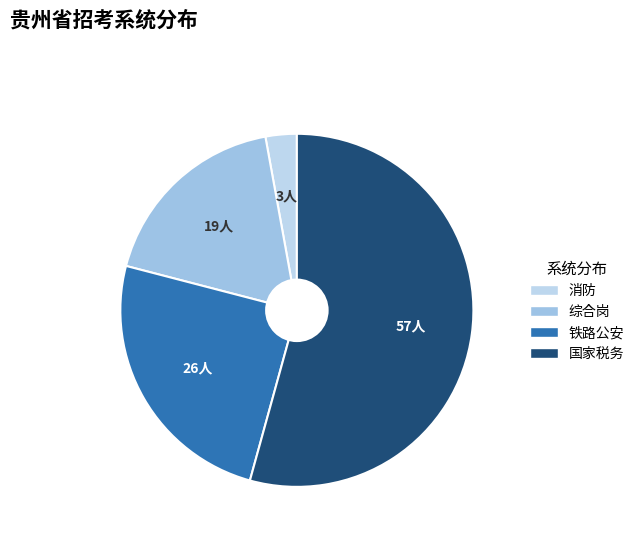

The 消防 slice represents 1% of the pie. True or false?

False